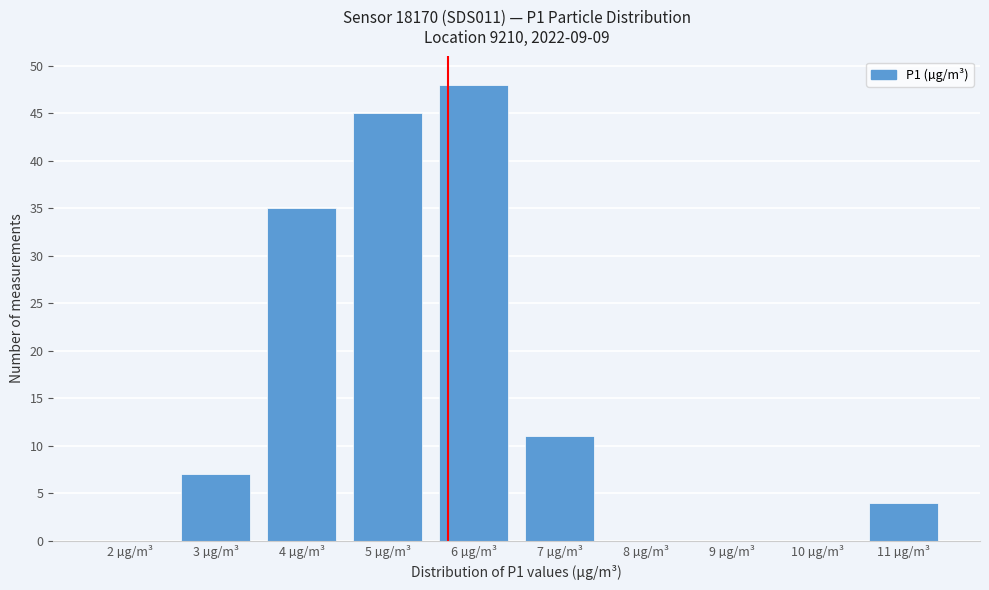

Reading left to right, transcribe all the data shown in this chart.

2 µg/m³=0	3 µg/m³=7	4 µg/m³=35	5 µg/m³=45	6 µg/m³=48	7 µg/m³=11	8 µg/m³=0	9 µg/m³=0	10 µg/m³=0	11 µg/m³=4